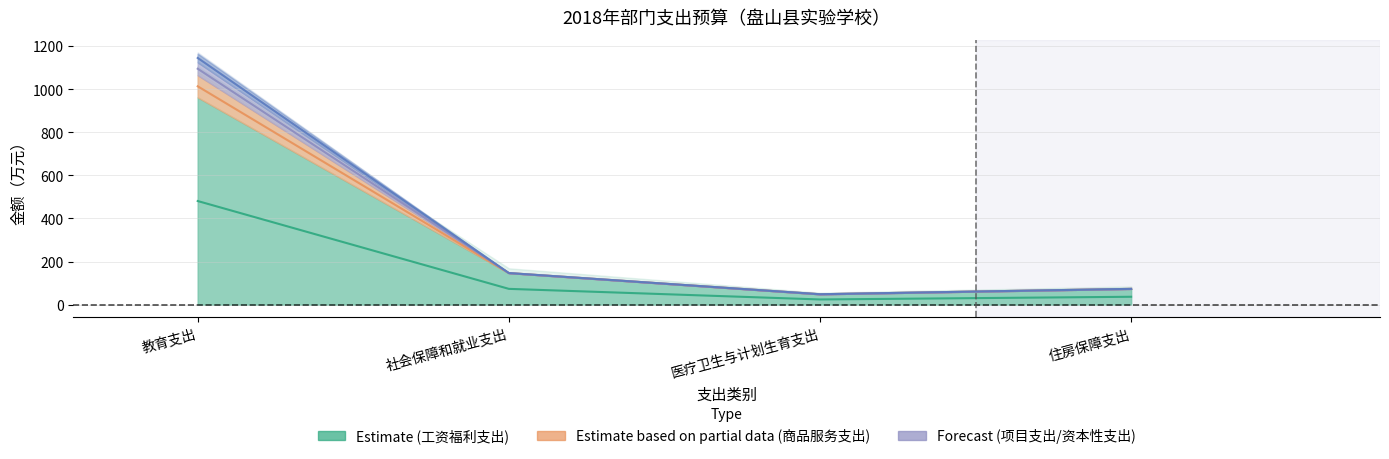

At which category does 工资福利支出 reach its first local valley?

医疗卫生与计划生育支出